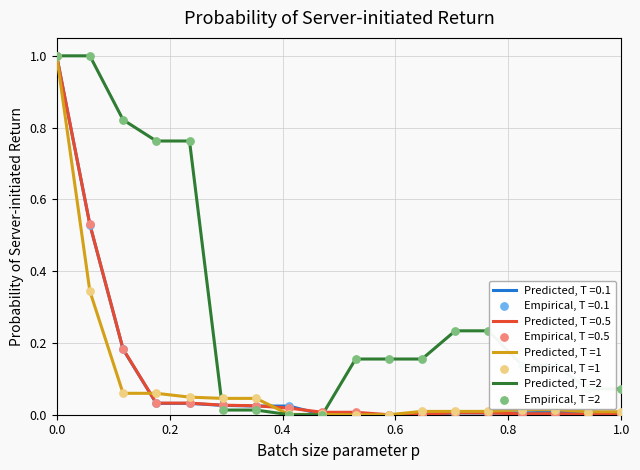

Which series has the largest total across all categories?

Predicted, T =2